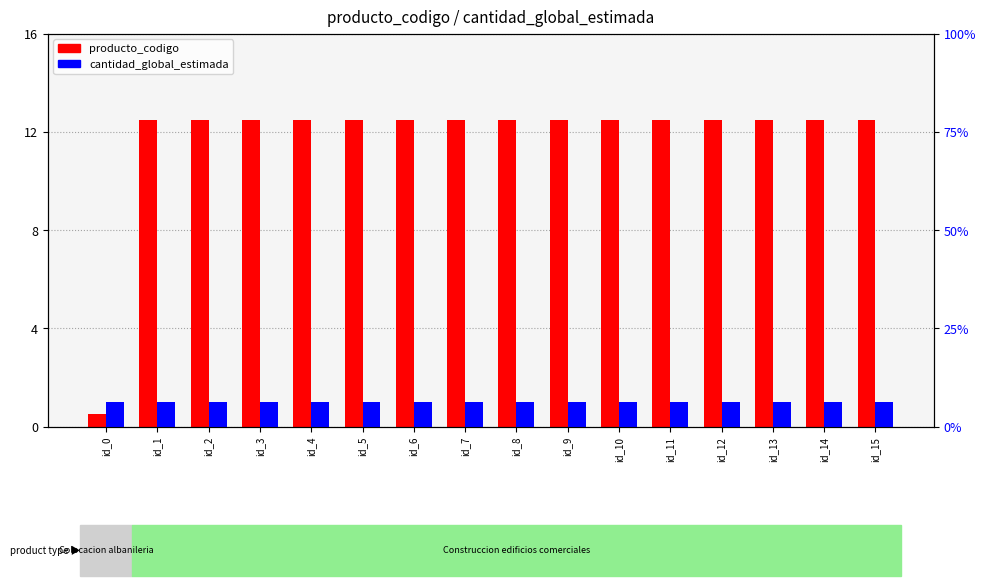

What is the sum of the producto_codigo values at id_3 and id_4?

25.0